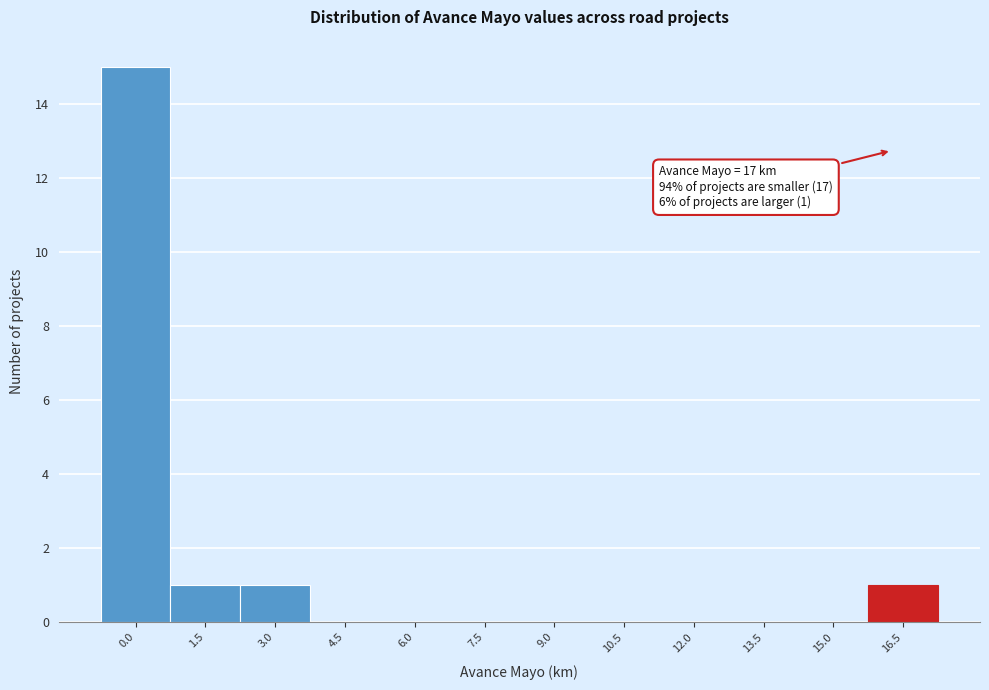

Reading left to right, what are all the values shown in this chart?

0.0=15	1.5=1	3.0=1	4.5=0	6.0=0	7.5=0	9.0=0	10.5=0	12.0=0	13.5=0	15.0=0	16.5=1